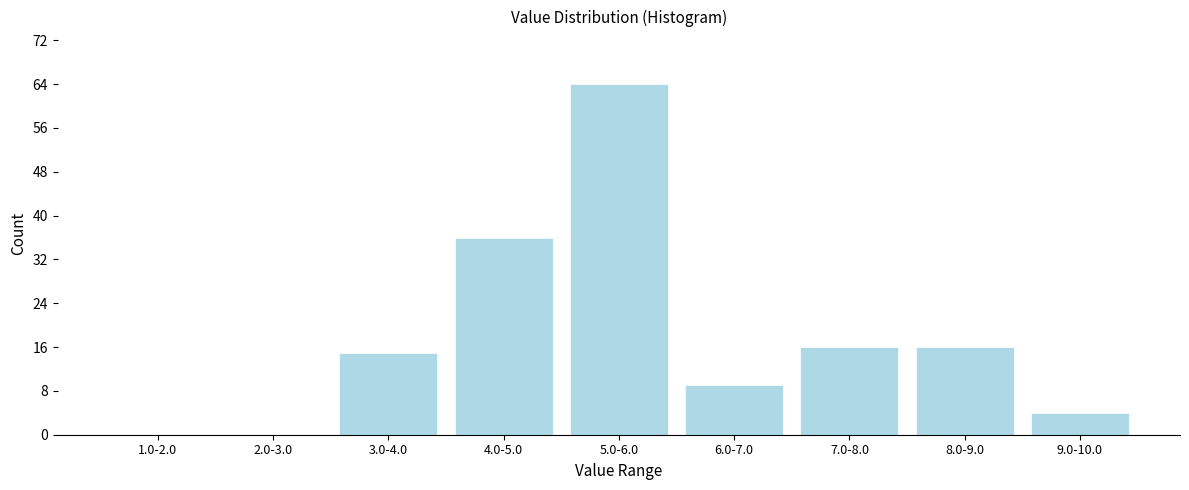

Reading left to right, transcribe all the data shown in this chart.

1.0-2.0=0	2.0-3.0=0	3.0-4.0=15	4.0-5.0=36	5.0-6.0=64	6.0-7.0=9	7.0-8.0=16	8.0-9.0=16	9.0-10.0=4